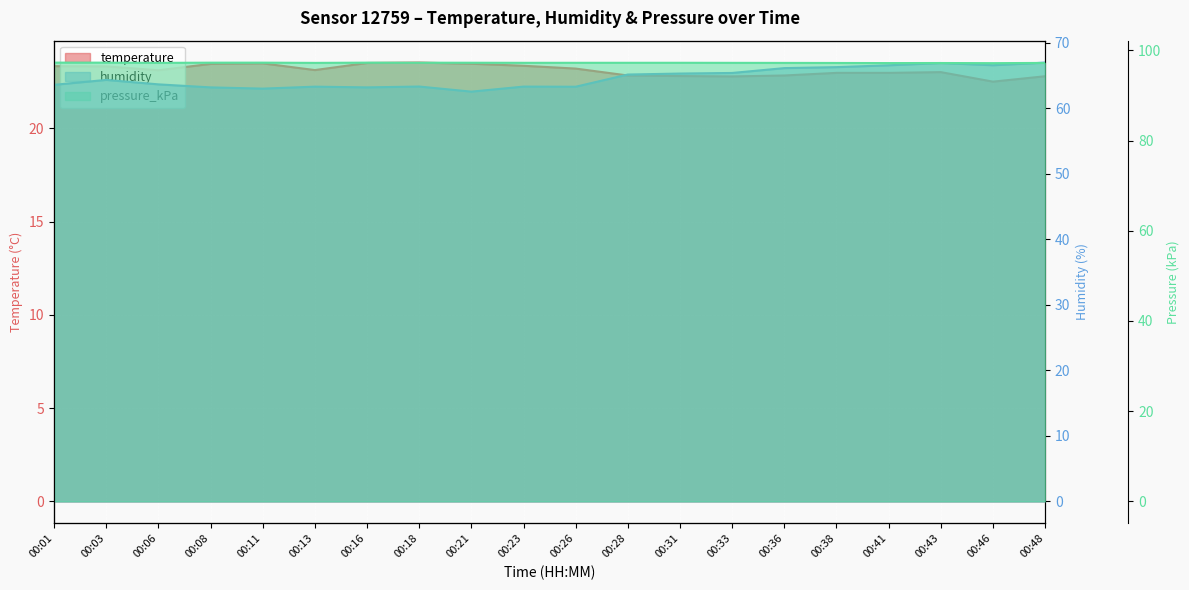

What is the total value across all series at 00:46?

186.2